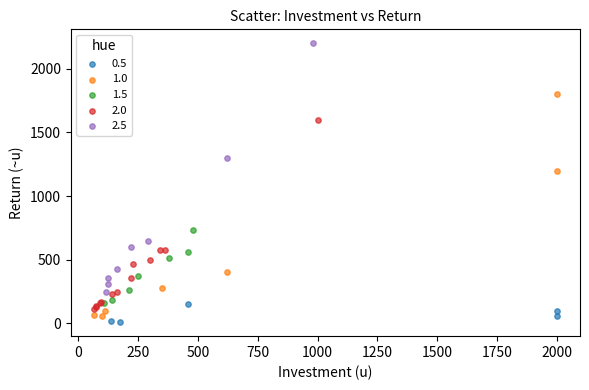

What are all the series names shown in the legend?

0.5, 1.0, 1.5, 2.0, 2.5